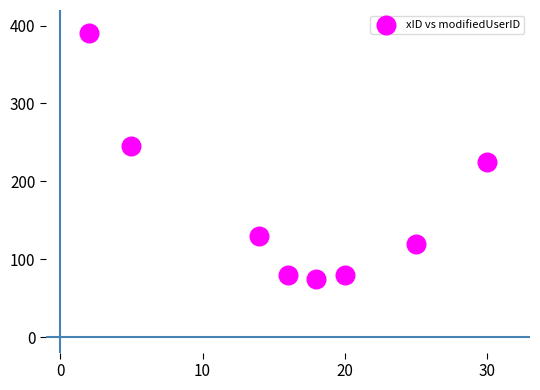

What Y value in the scatter plot is closest to 232?

225